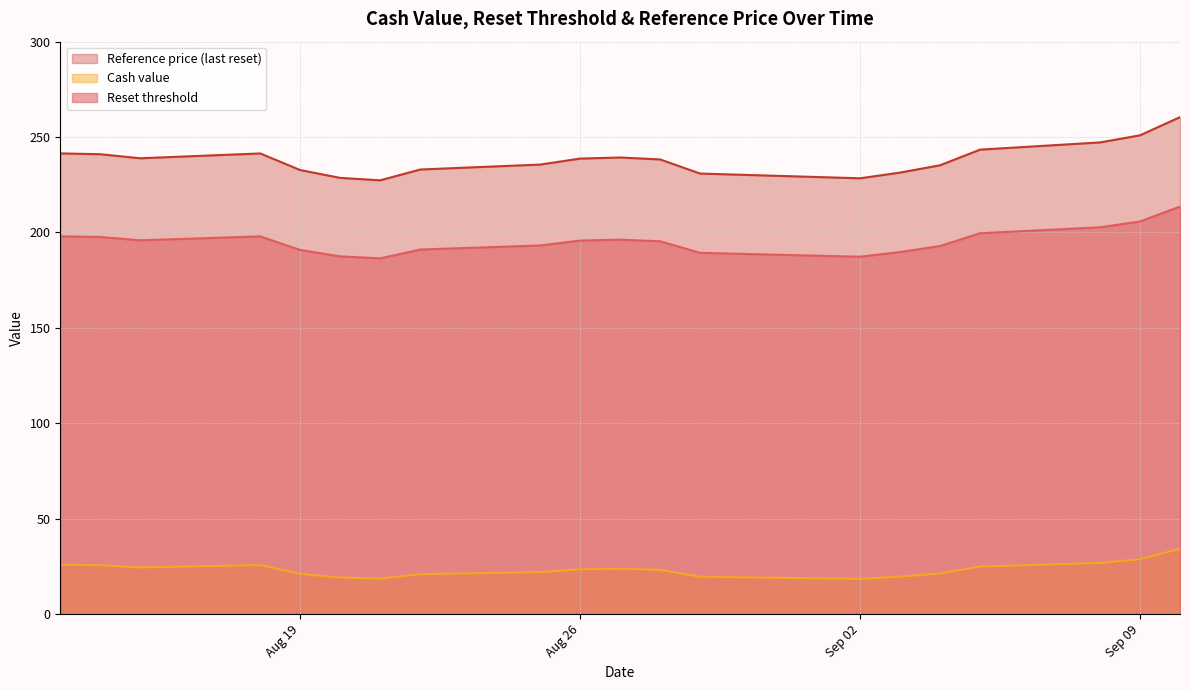

How many interior local peaks does the Reference price (last reset) series have?

2